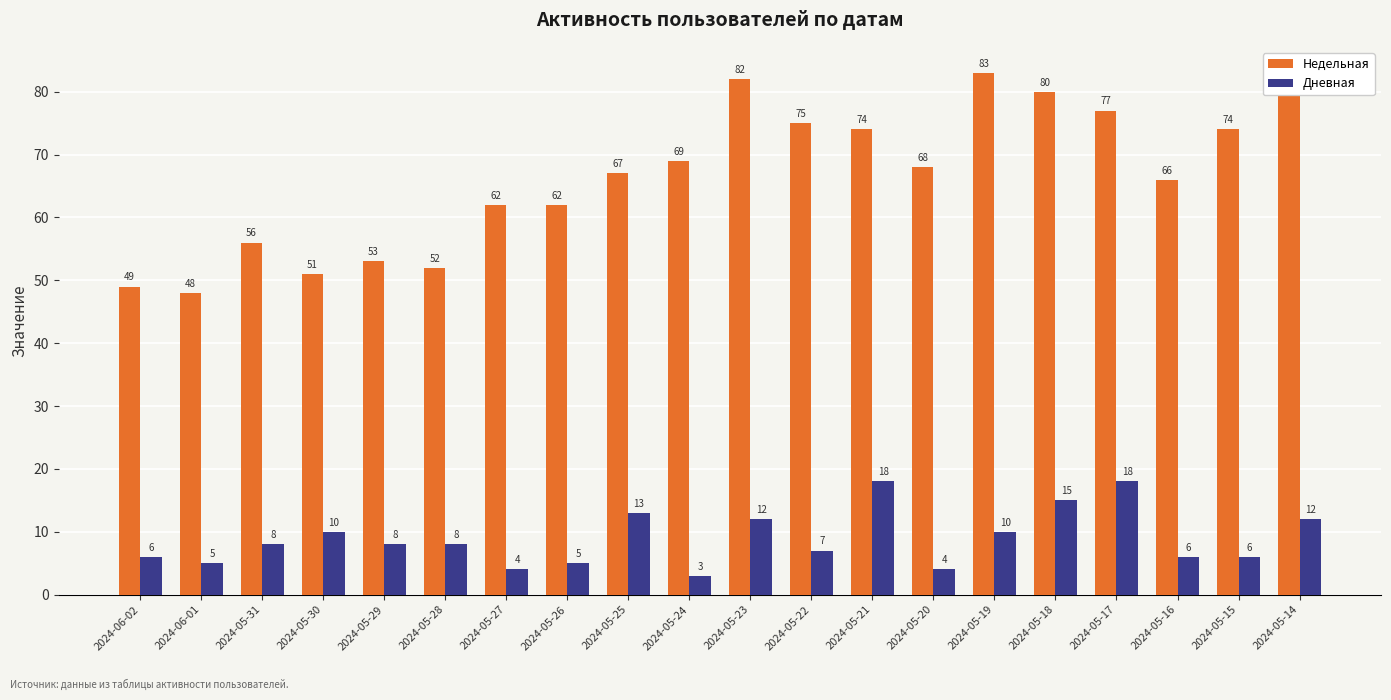

Reading left to right, list all the values displayed in this chart.

Недельная: 2024-06-02=49	2024-06-01=48	2024-05-31=56	2024-05-30=51	2024-05-29=53	2024-05-28=52	2024-05-27=62	2024-05-26=62	2024-05-25=67	2024-05-24=69	2024-05-23=82	2024-05-22=75	2024-05-21=74	2024-05-20=68	2024-05-19=83	2024-05-18=80	2024-05-17=77	2024-05-16=66	2024-05-15=74	2024-05-14=80
Дневная: 2024-06-02=6	2024-06-01=5	2024-05-31=8	2024-05-30=10	2024-05-29=8	2024-05-28=8	2024-05-27=4	2024-05-26=5	2024-05-25=13	2024-05-24=3	2024-05-23=12	2024-05-22=7	2024-05-21=18	2024-05-20=4	2024-05-19=10	2024-05-18=15	2024-05-17=18	2024-05-16=6	2024-05-15=6	2024-05-14=12